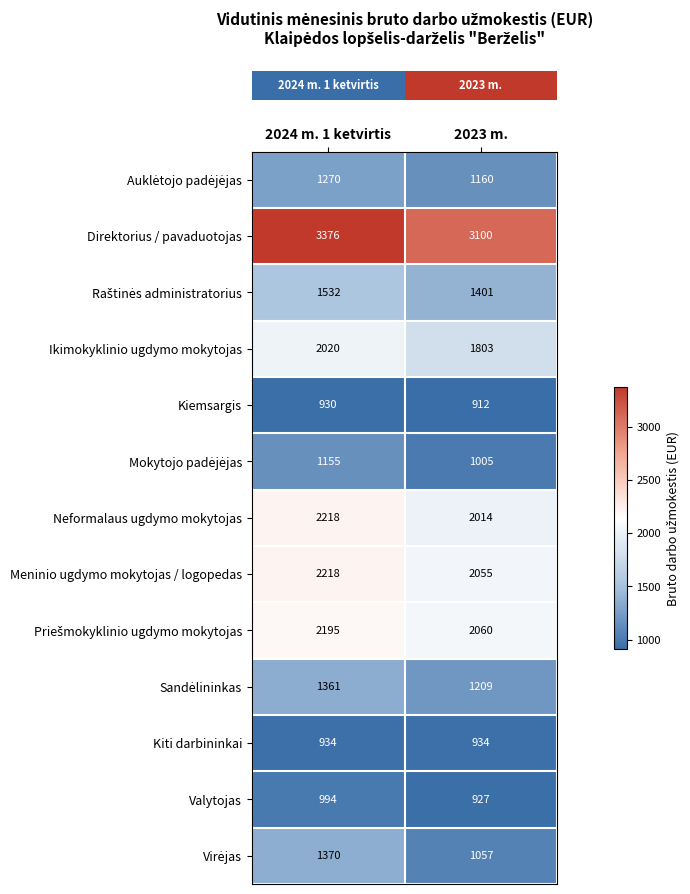

What is the smallest value displayed?

912